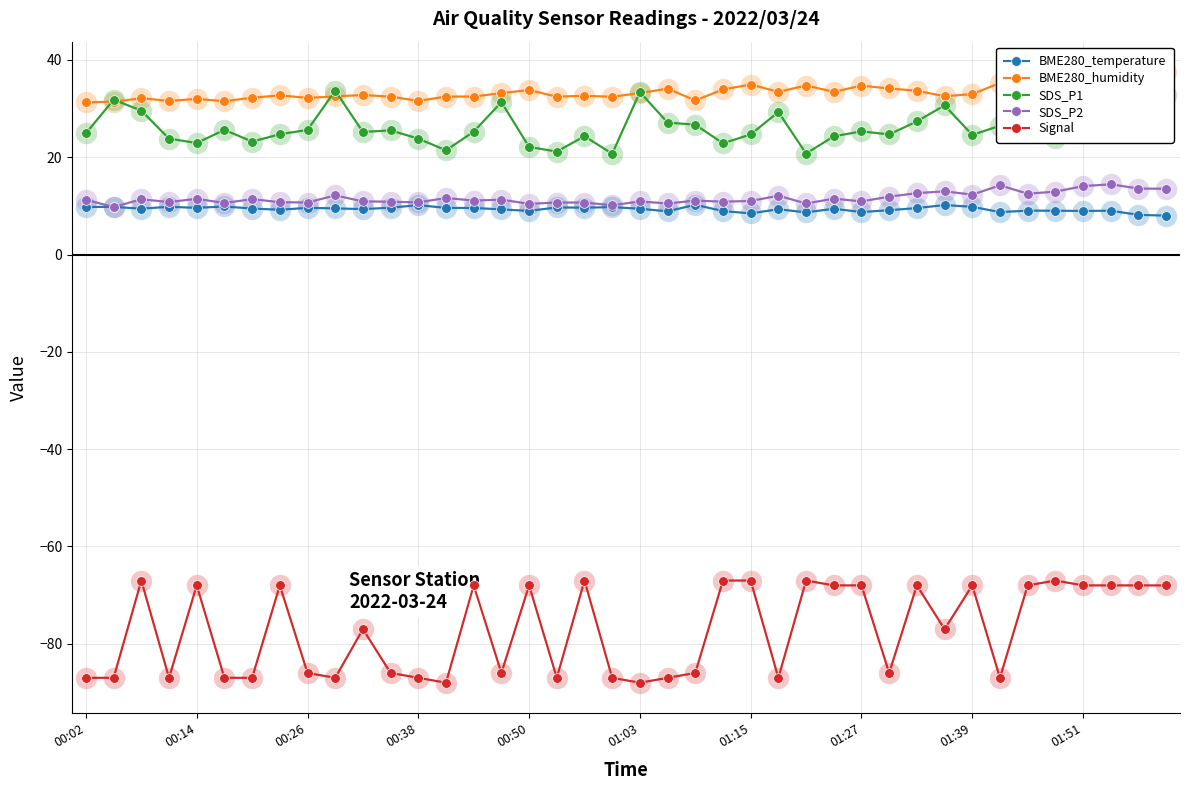

True or false: SDS_P2 and BME280_humidity intersect in this chart.

False